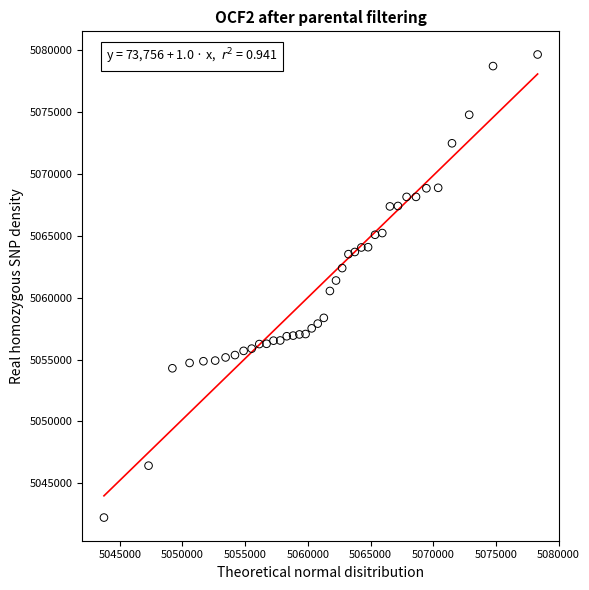

What is the range of Y values (max minus min)?

37424